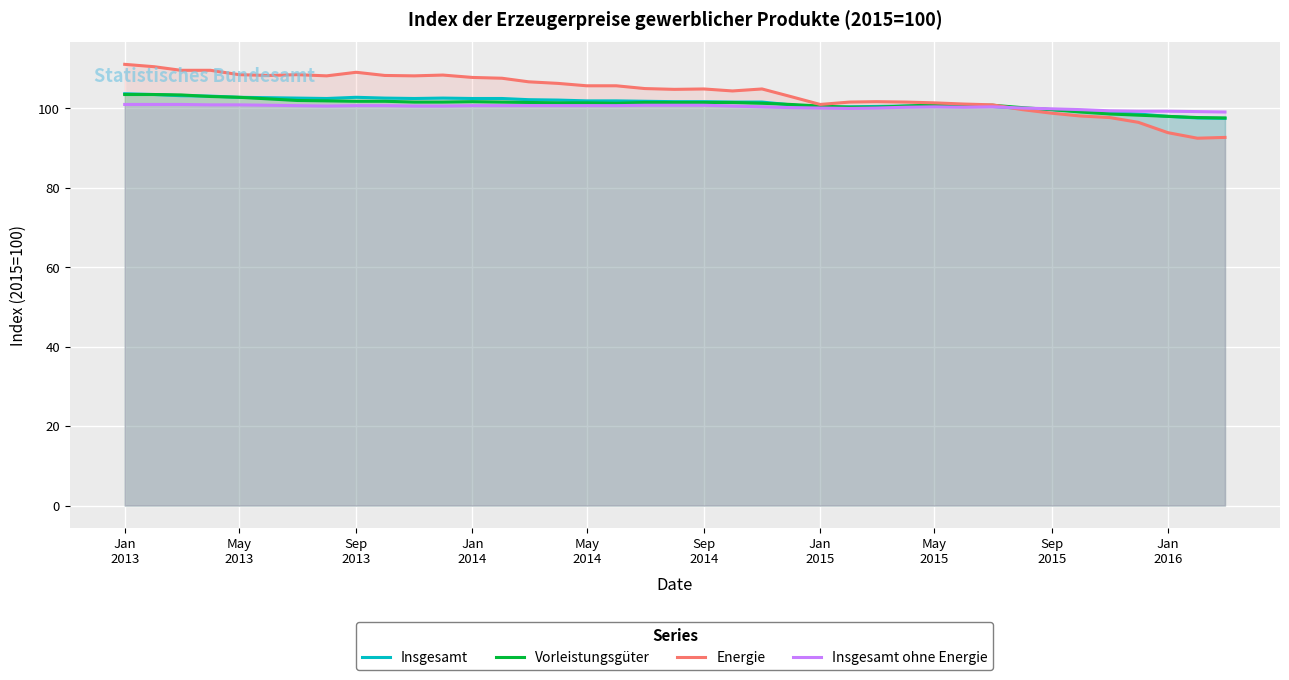

Does the chart display data point markers on the line(s)?

No